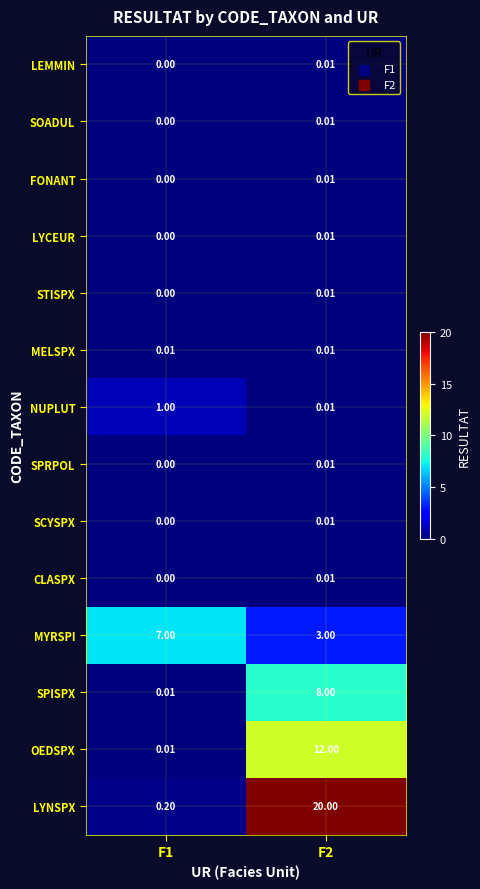

Which series changed the most between F1 and F2?

LYNSPX